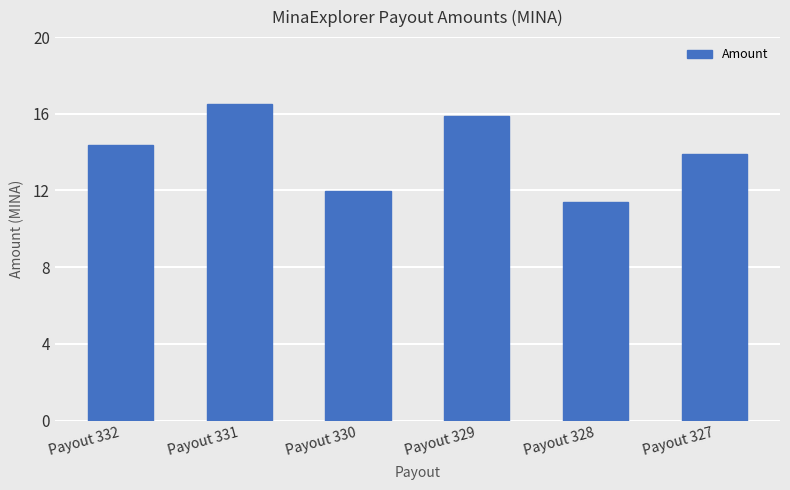

What is the ratio of the value at Payout 327 to the value at Payout 328?

1.2